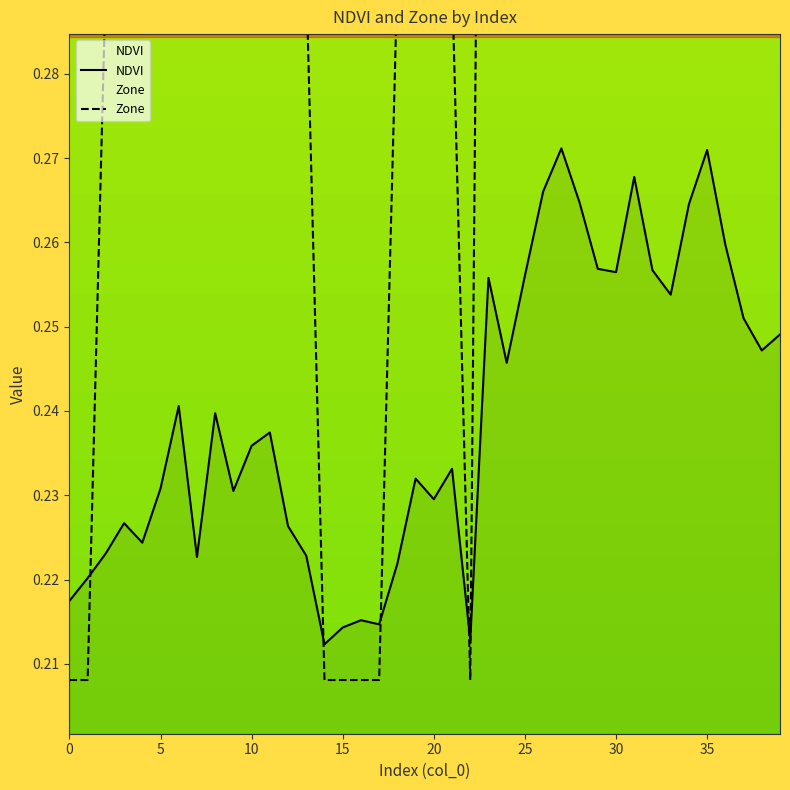

What are all the series names shown in the legend?

NDVI, Zone